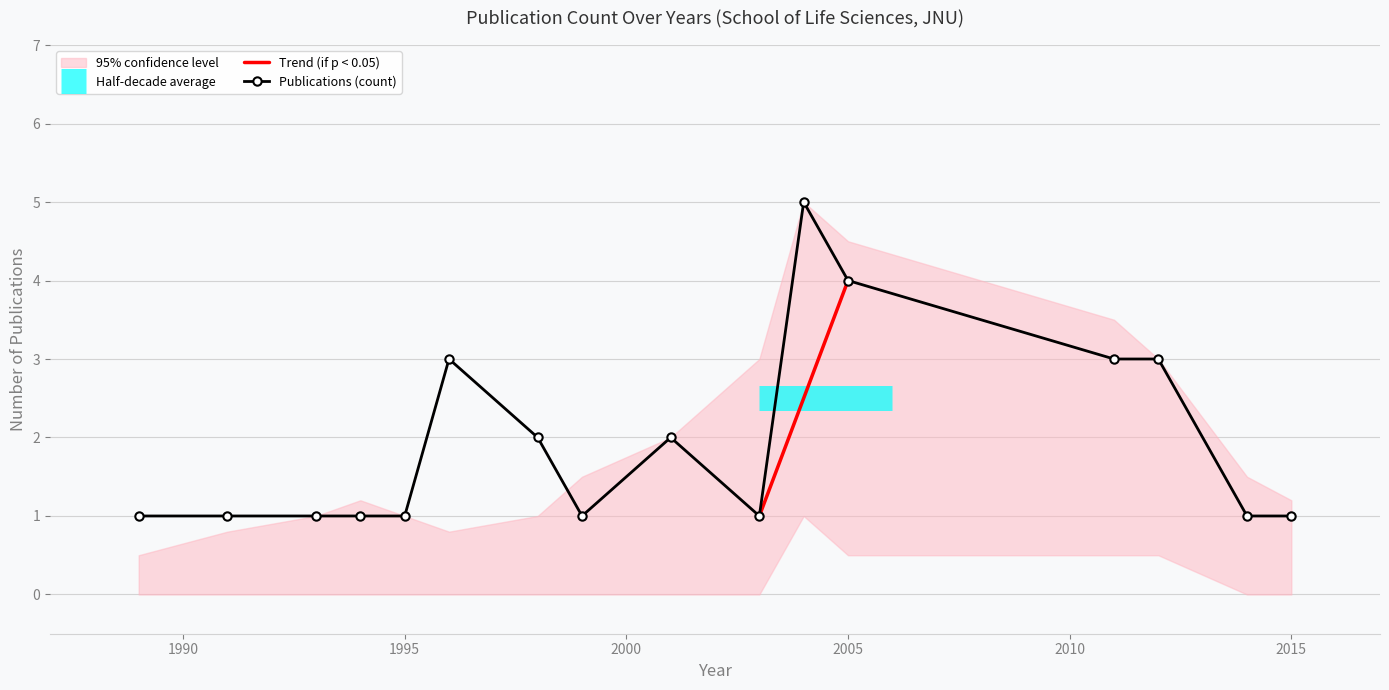

Where is the data nearest to the value 3?

1996